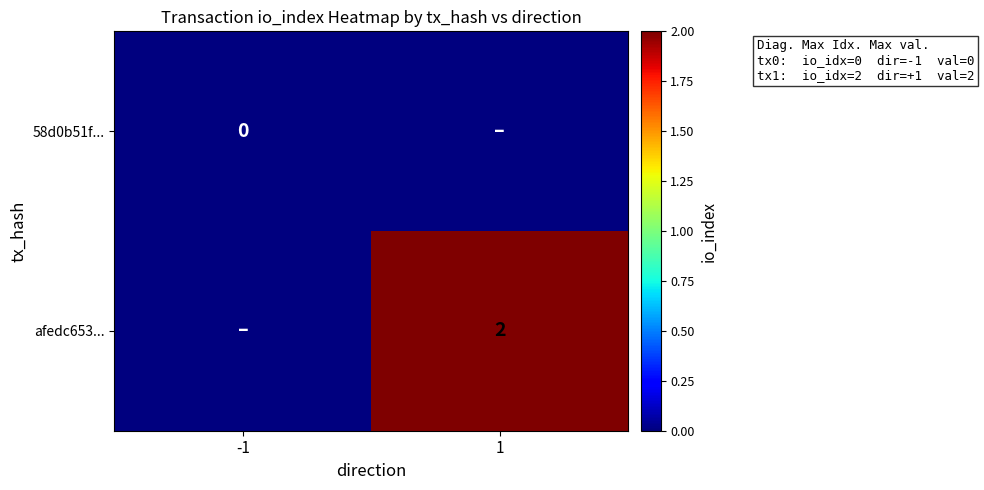

At which category is the sum across all series the highest?

1